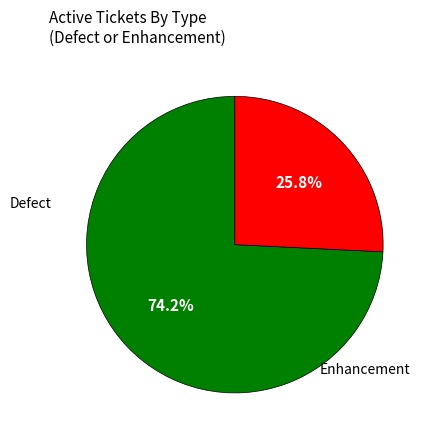

Which category has the smallest portion of the pie?

Enhancement